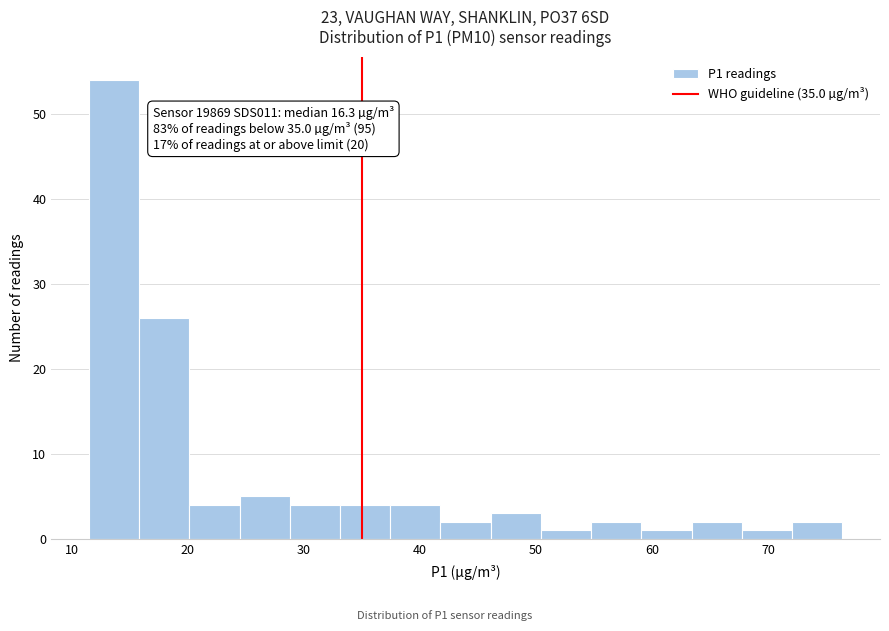

Over which range of the x-axis is the bar tallest?

12 to 16